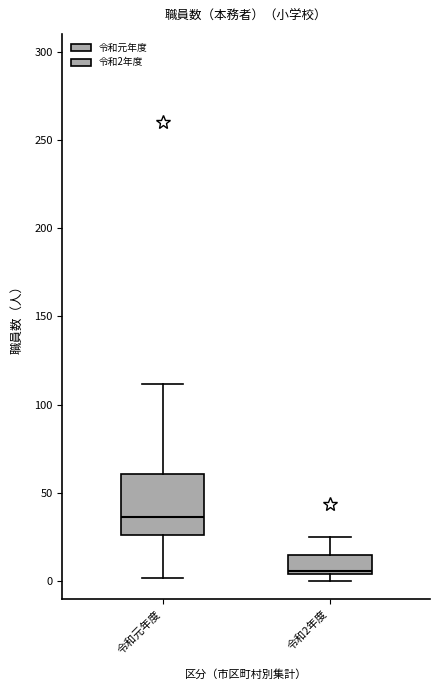

Comparing the boxes themselves (not the whiskers), which one is the tallest?

令和元年度